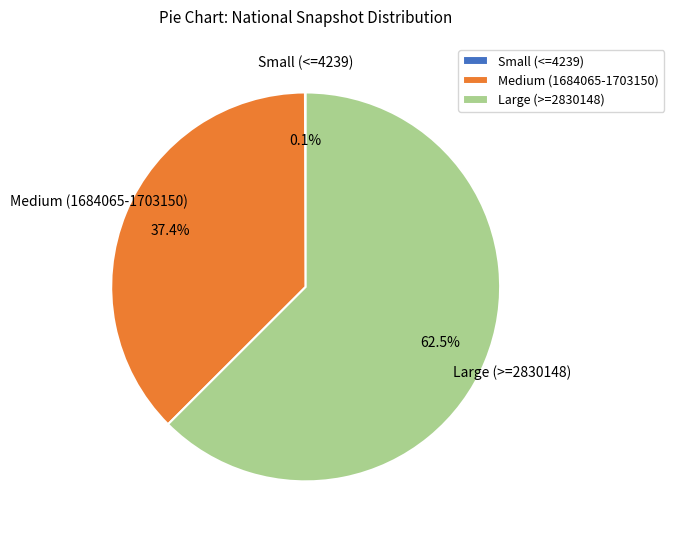

Between Medium (1684065-1703150) and Large (>=2830148), which is larger?

Large (>=2830148)